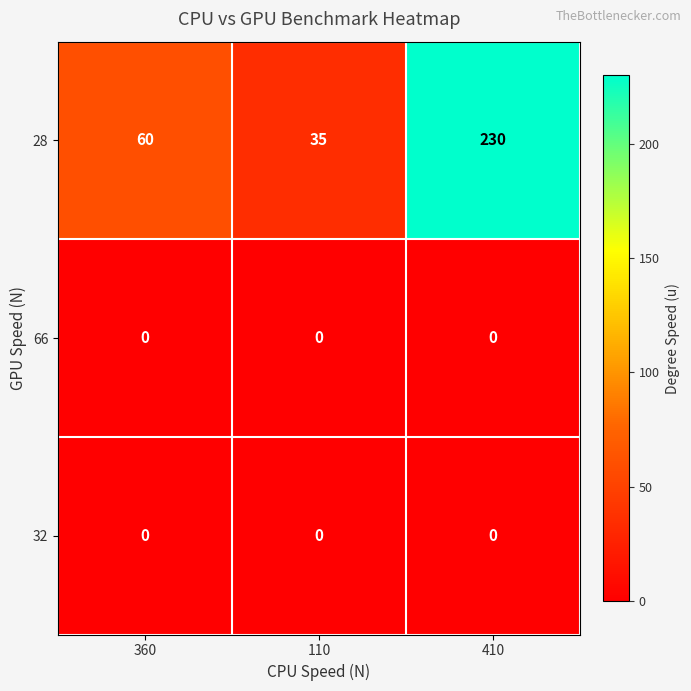

Rank the categories by 28 value from highest to lowest.

410, 360, 110